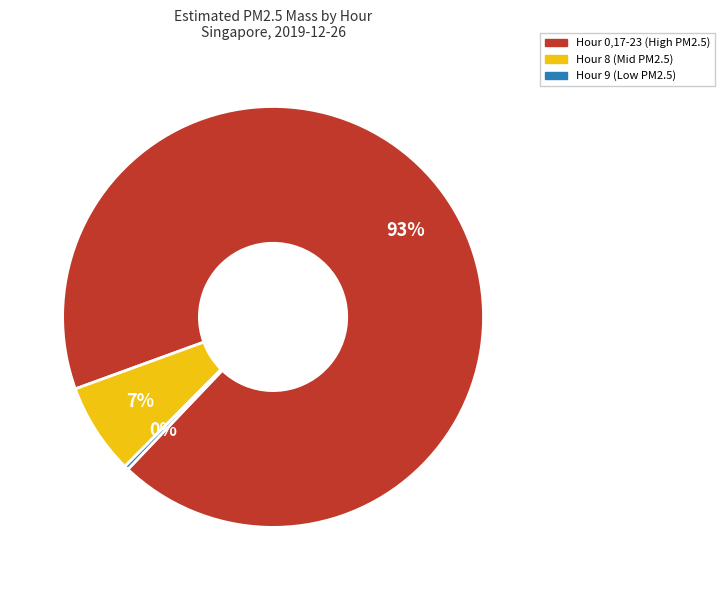

To the nearest percent, what is the average slice percentage?

33%